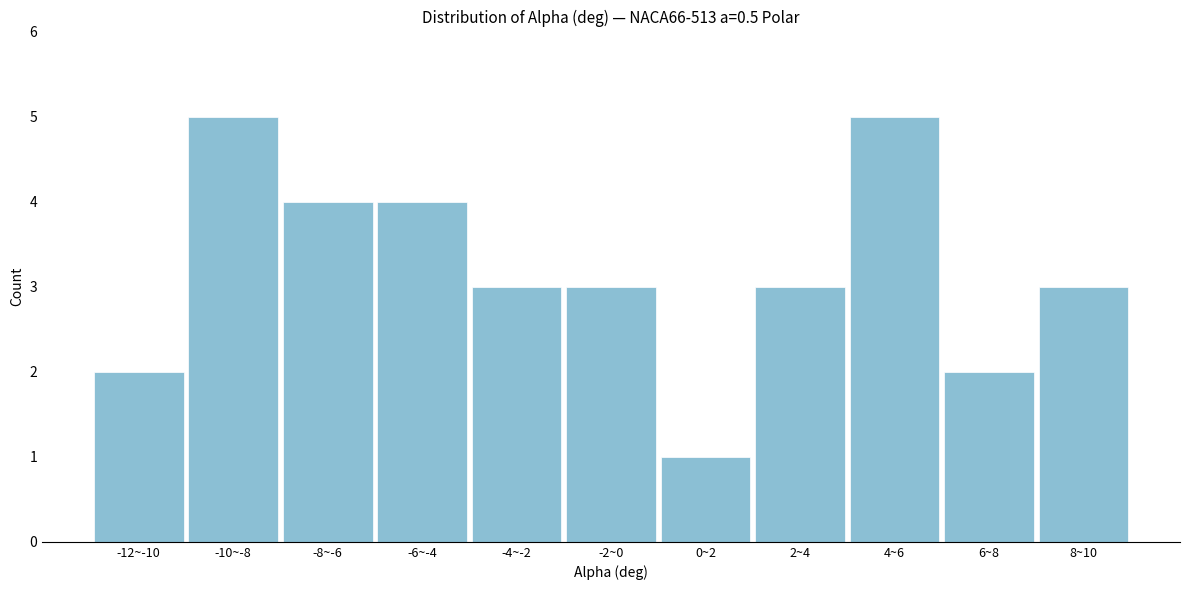

Reading left to right, extract all data points from this chart.

2	5	4	4	3	3	1	3	5	2	3